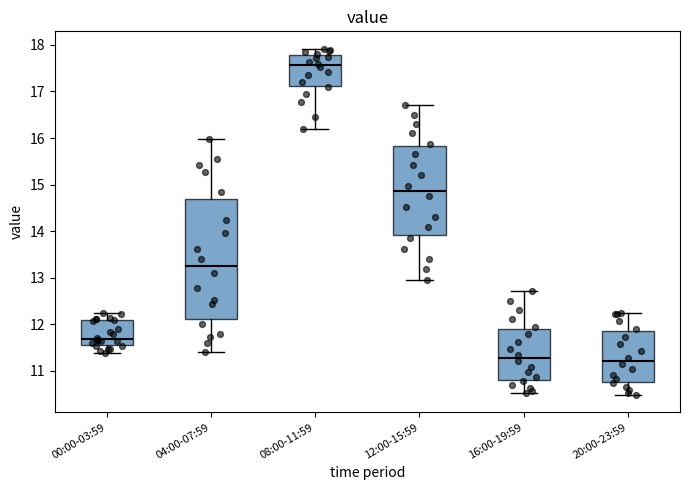

Reading left to right, read every box against the y-axis: the position of its median line, the range the box covers, and the ends of its whiskers. The values are not printed on the chart, so give them approximately, as read against the axis.

00:00-03:59: median 11.7, box 11.5 to 12.1, whiskers 11.4 to 12.2
04:00-07:59: median 13.2, box 12.1 to 14.7, whiskers 11.4 to 16.0
08:00-11:59: median 17.6, box 17.1 to 17.8, whiskers 16.2 to 17.9
12:00-15:59: median 14.9, box 13.9 to 15.8, whiskers 13.0 to 16.7
16:00-19:59: median 11.3, box 10.8 to 11.9, whiskers 10.5 to 12.7
20:00-23:59: median 11.2, box 10.8 to 11.9, whiskers 10.5 to 12.2